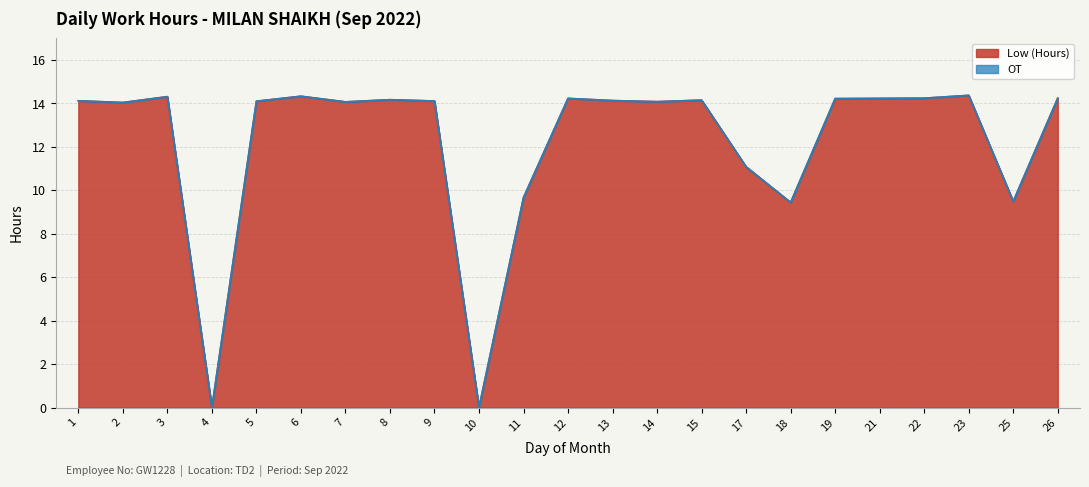

What is the difference between the maximum and minimum values?

14.4